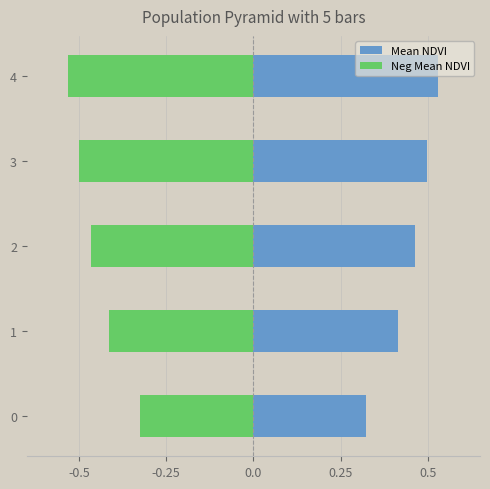

What are all the series names shown in the legend?

Mean NDVI, Neg Mean NDVI